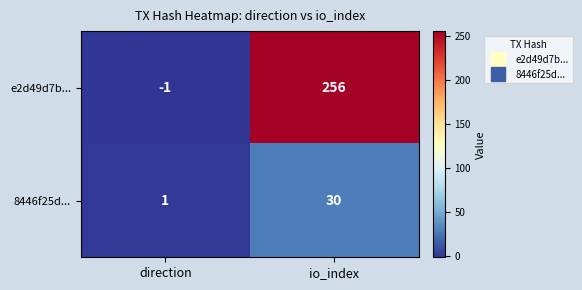

What is the sum of all 8446f25d... values?

31